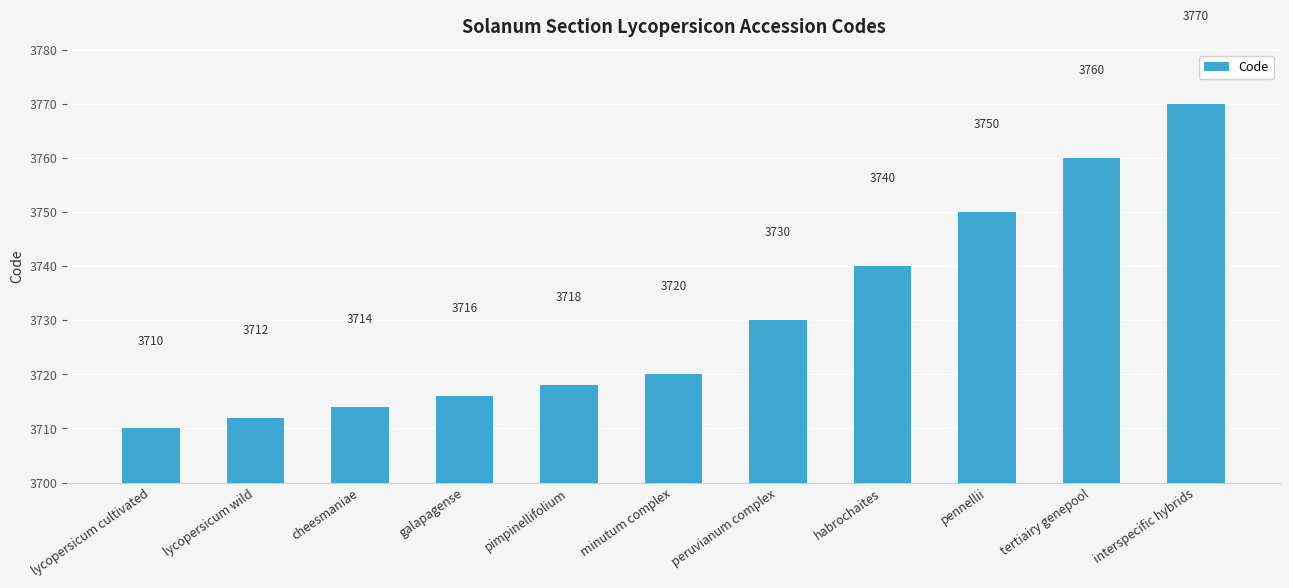

What is the change in value from pimpinellifolium to interspecific hybrids?

+52